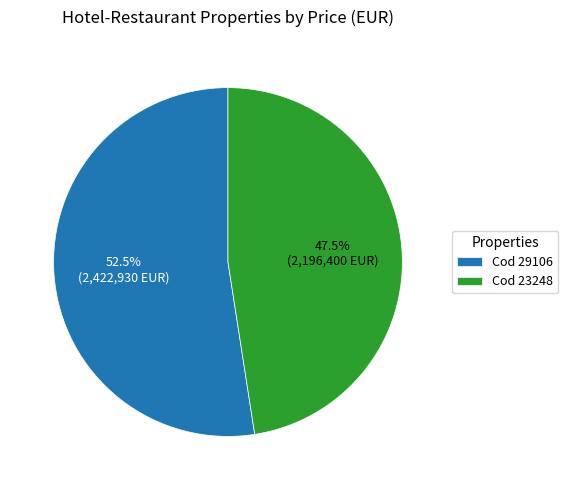

Combined, what portion of the pie is Cod 29106 and Cod 23248?

100.0%